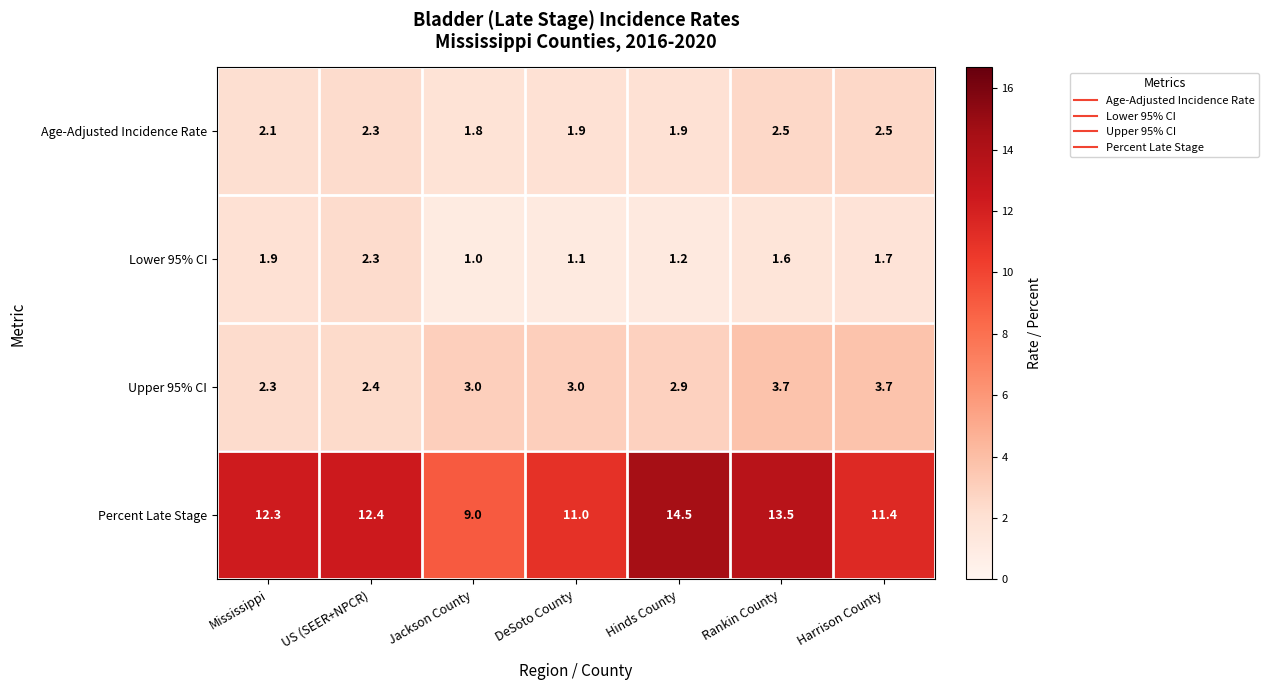

True or false: Percent Late Stage has a value of 14.5 at Hinds County.

True